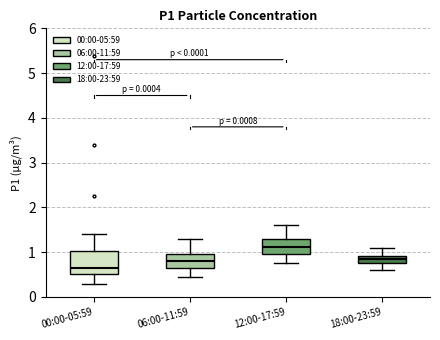

Which box has the highest median line?

12:00-17:59